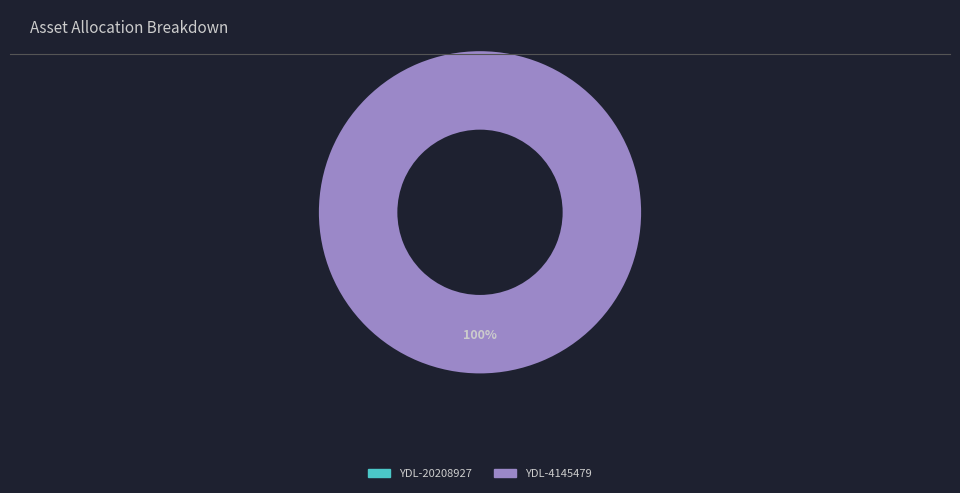

Rank the categories by value from highest to lowest.

YDL-4145479, YDL-20208927